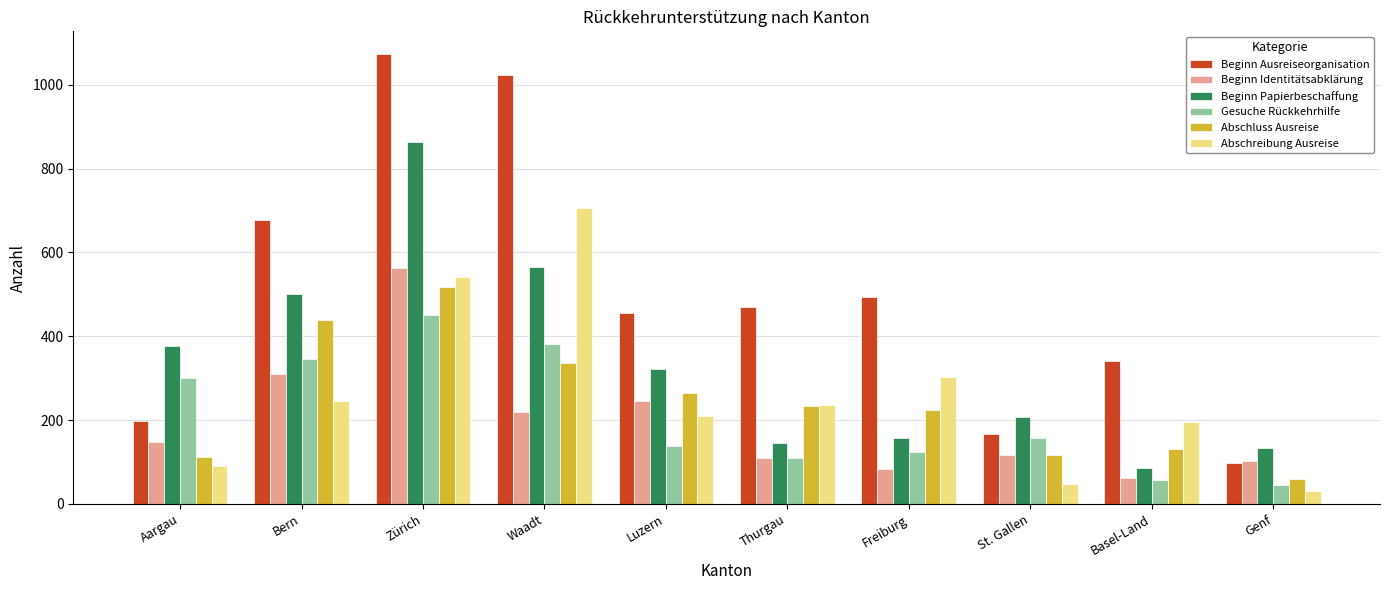

Which series changed the most between Bern and Zürich?

Beginn Ausreiseorganisation